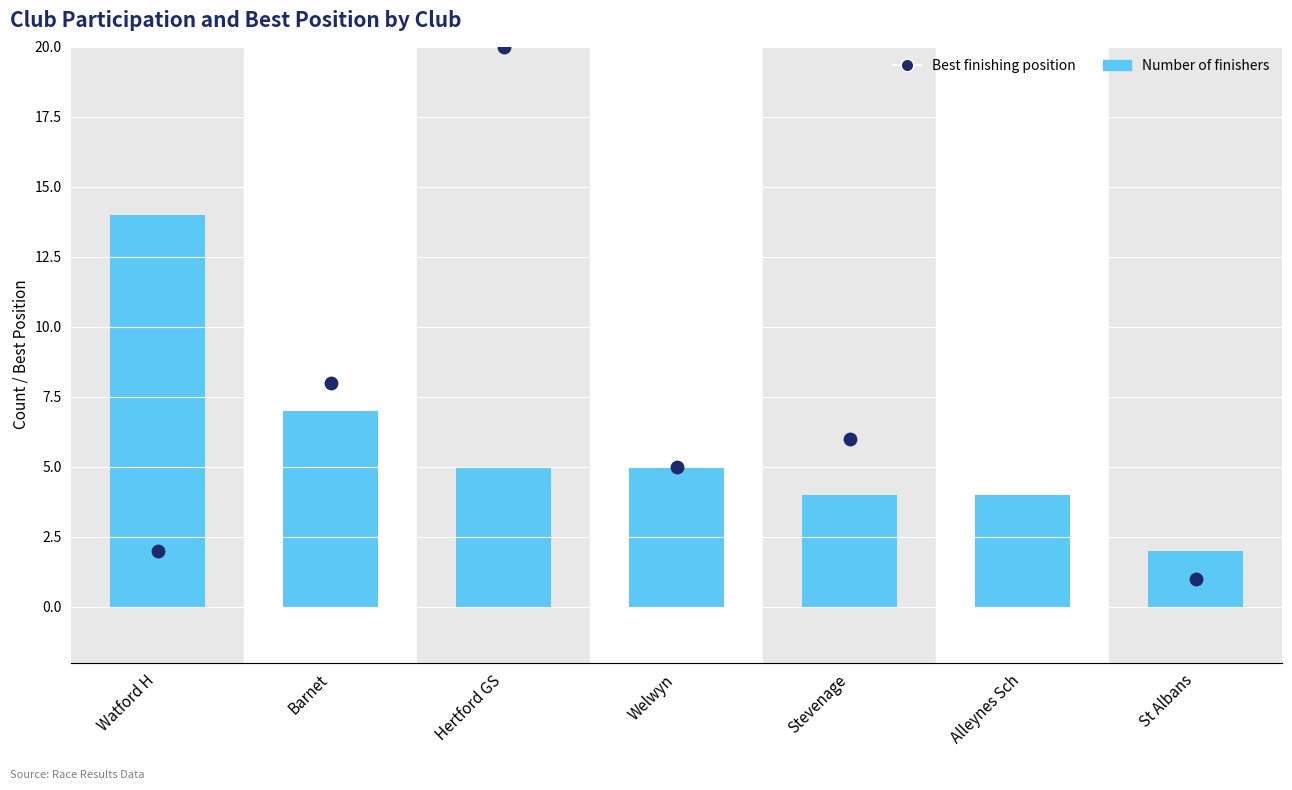

Which series reaches the maximum Y coordinate?

Best finishing position